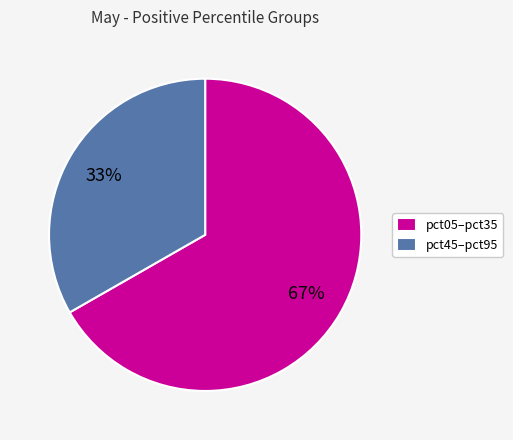

True or false: pct45–pct95 accounts for 33% of the total.

True